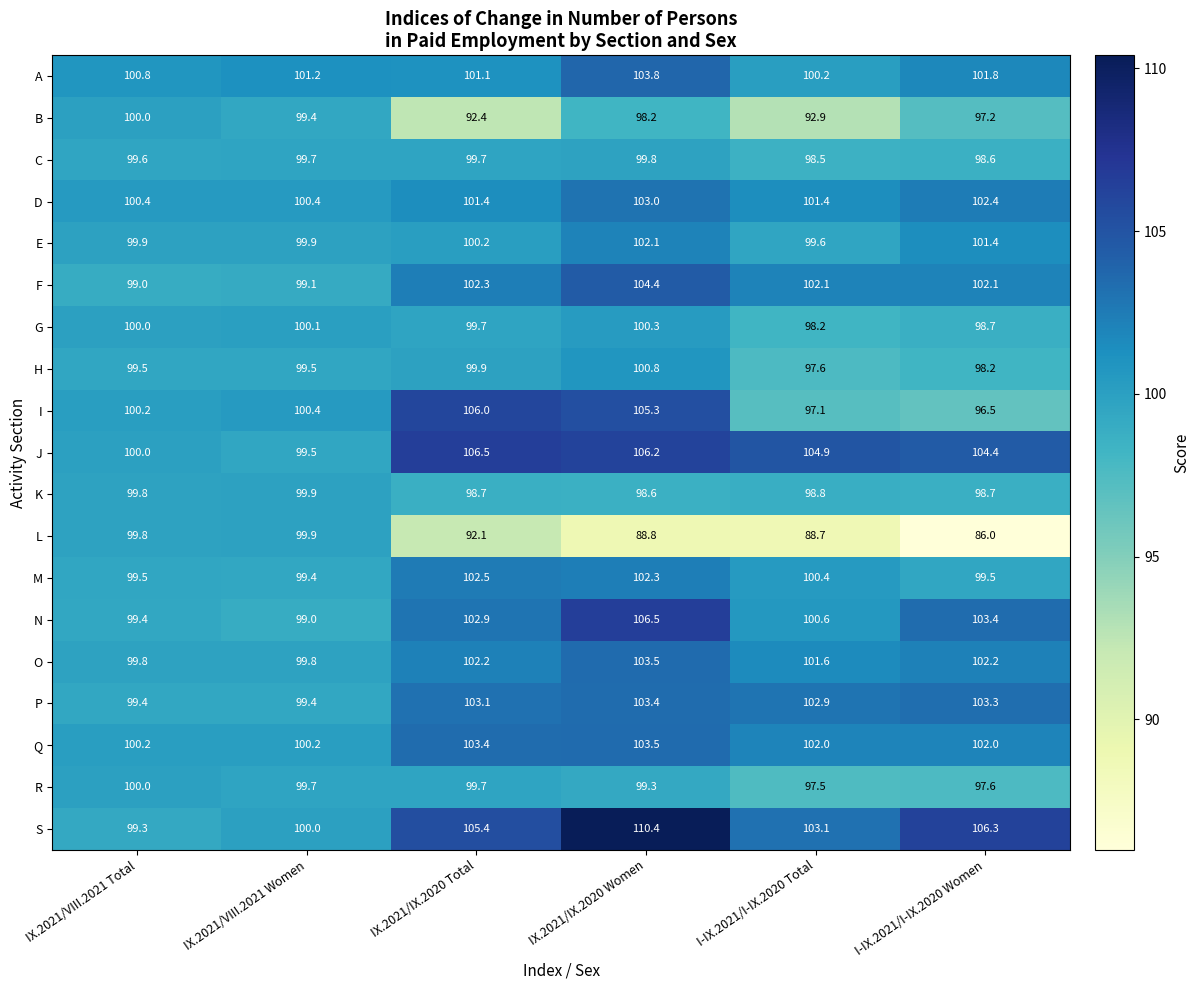

How many distinct data groups are displayed?

19